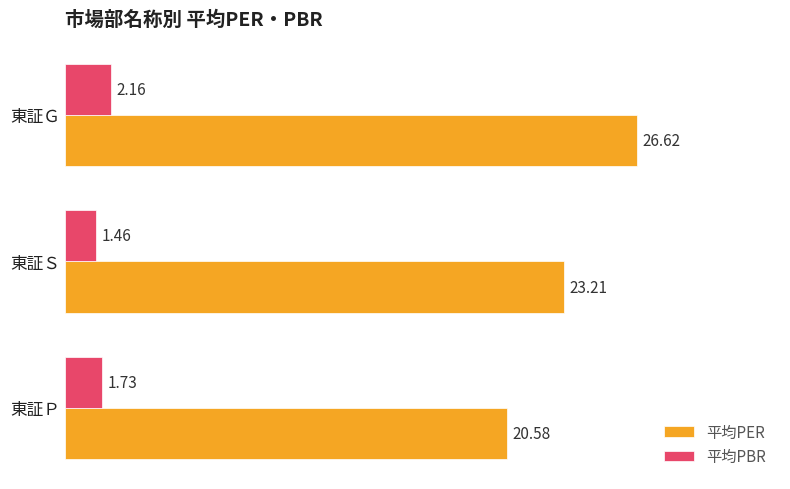

List the labels in order of 平均PER value, largest first.

東証Ｇ, 東証Ｓ, 東証Ｐ